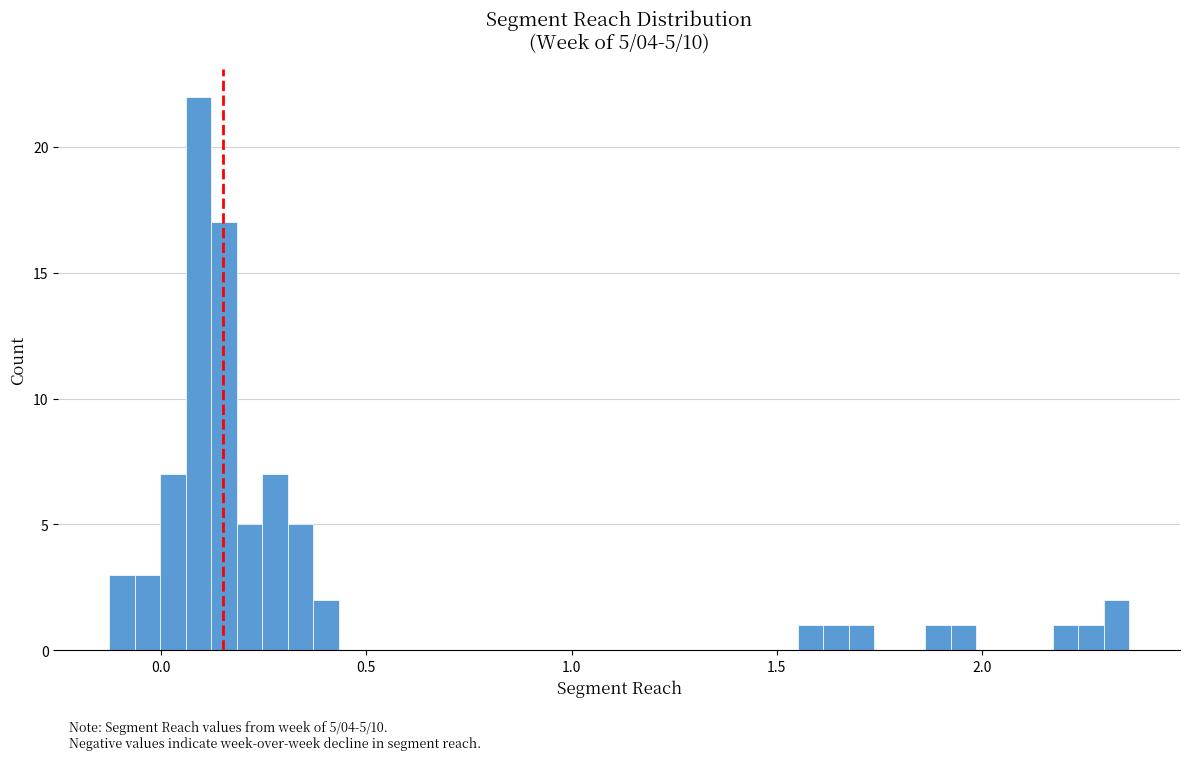

Read against the x-axis, roughly where is the centre of the tallest bar?

0.10